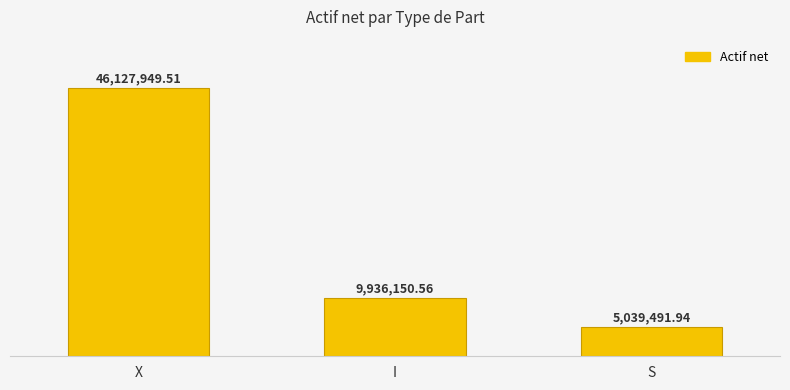

The value at X is 46127949.5. True or false?

True